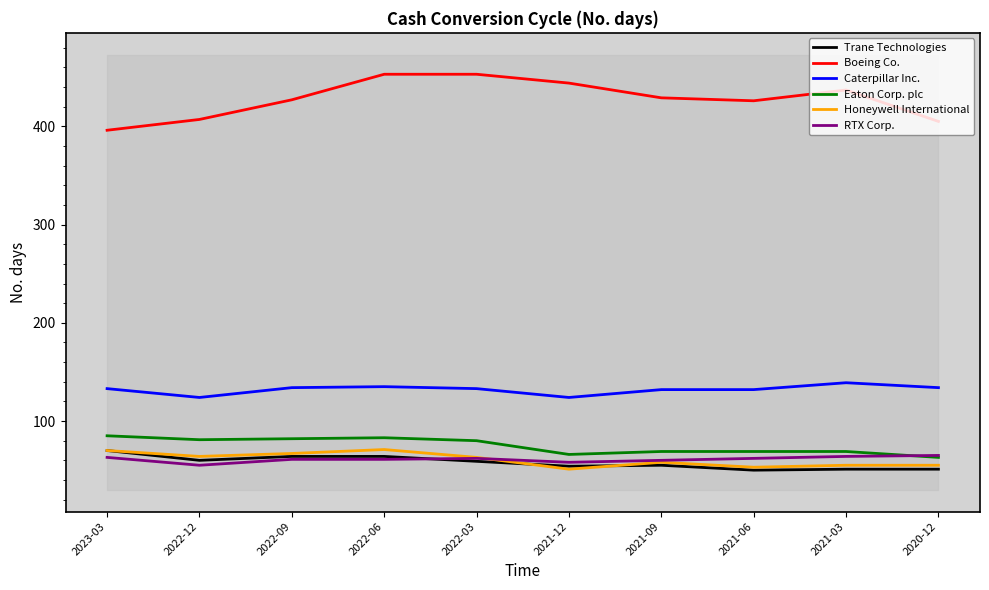

How many values in the Trane Technologies series are below 59?

5